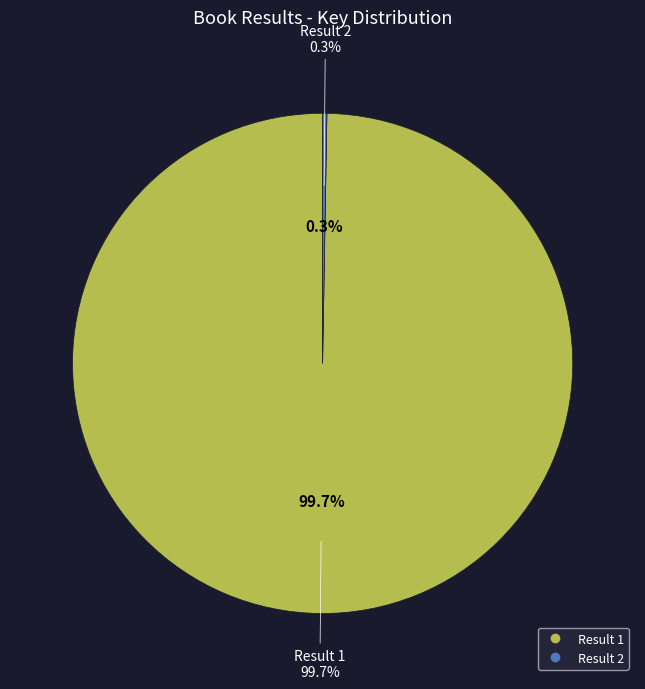

Does 2 account for over 50% of the chart?

No